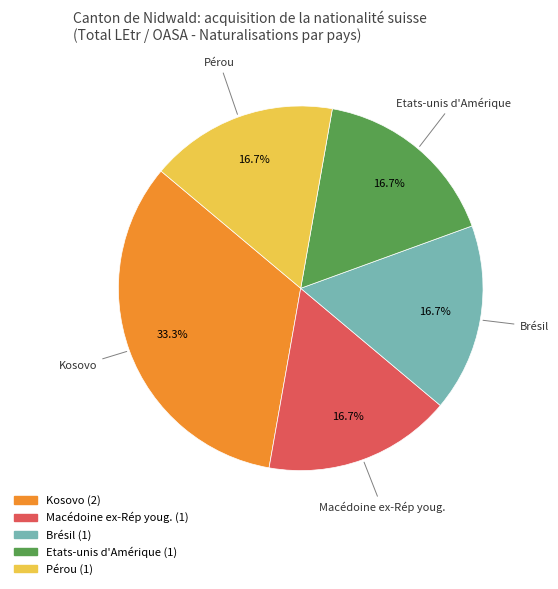

Does any single category account for the majority?

No